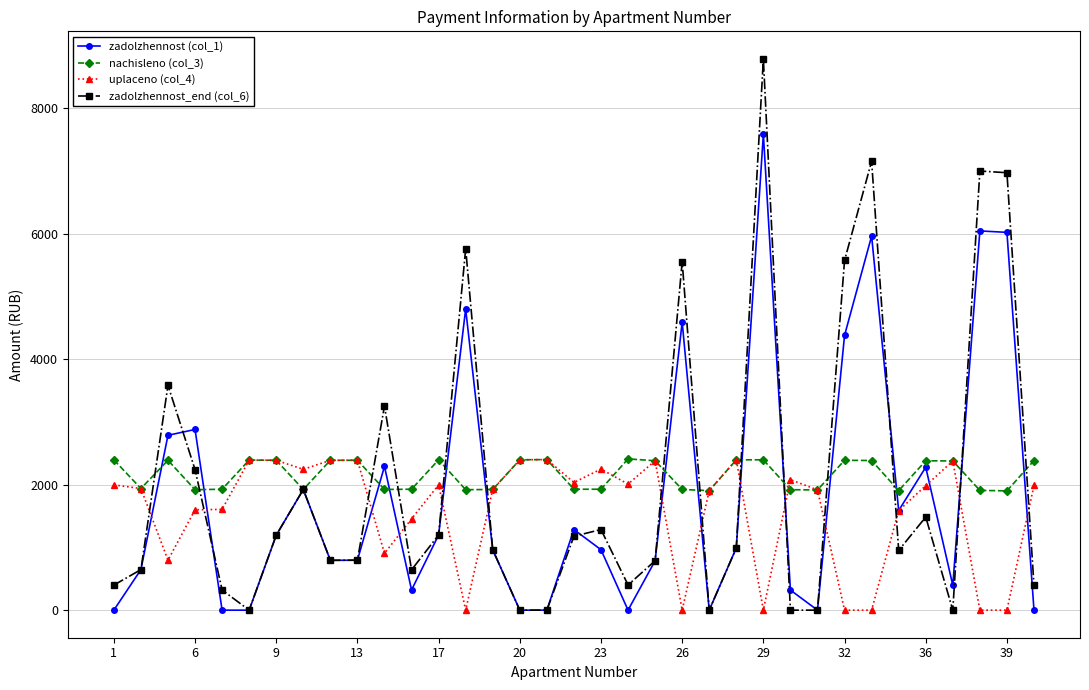

What is the difference between the maximum and second lowest values in the zadolzhennost (col_1) series?

7586.3